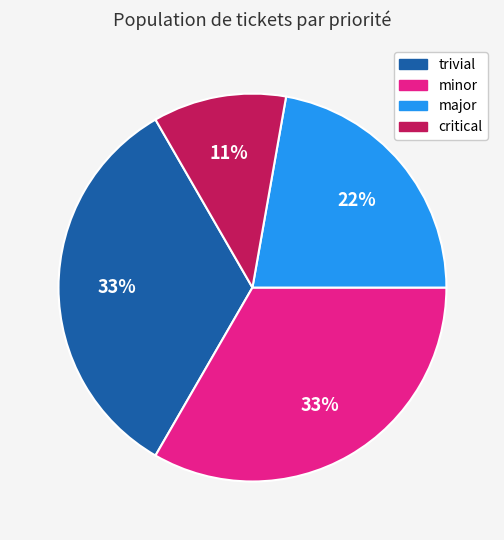

Do trivial and critical together represent more than half of the pie?

No